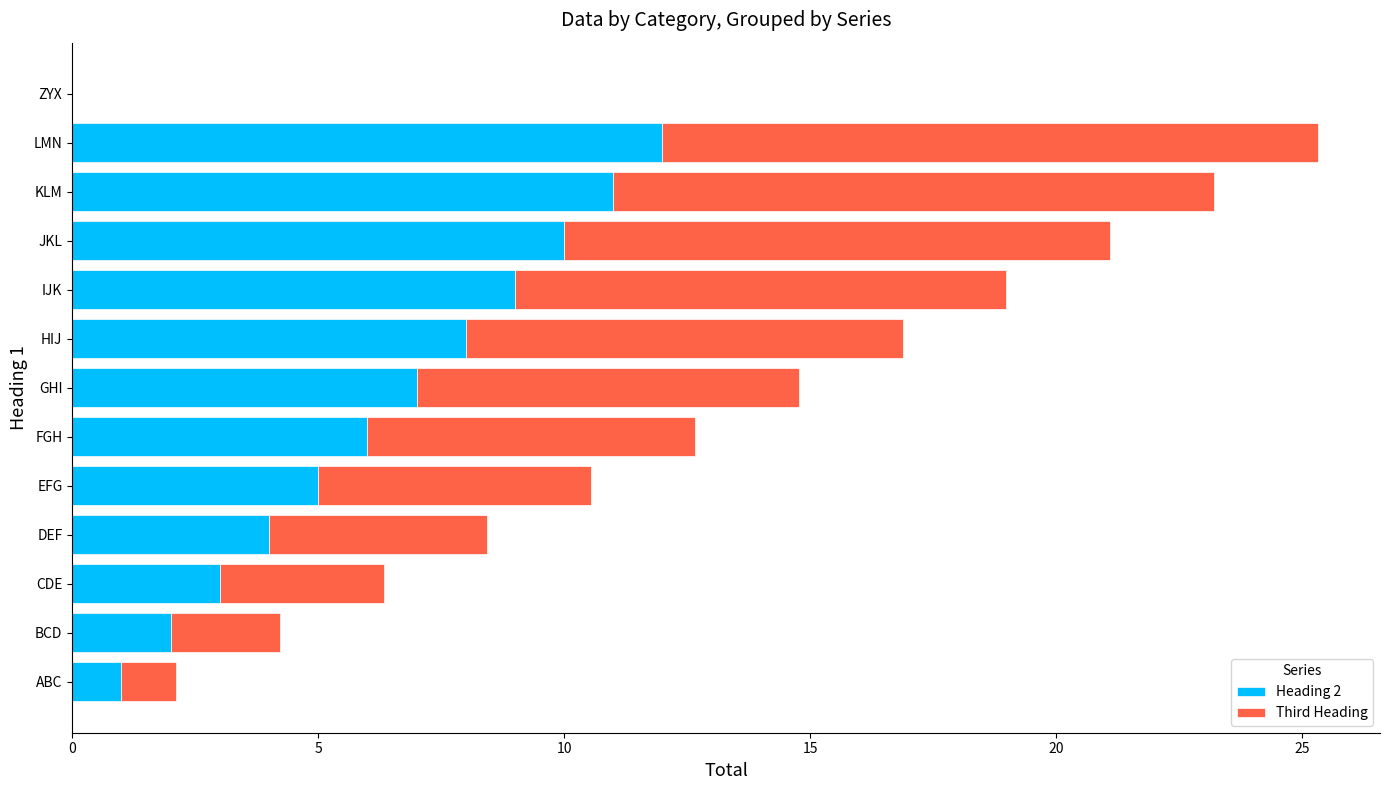

Which category has the highest value in the Heading 2 series?

LMN